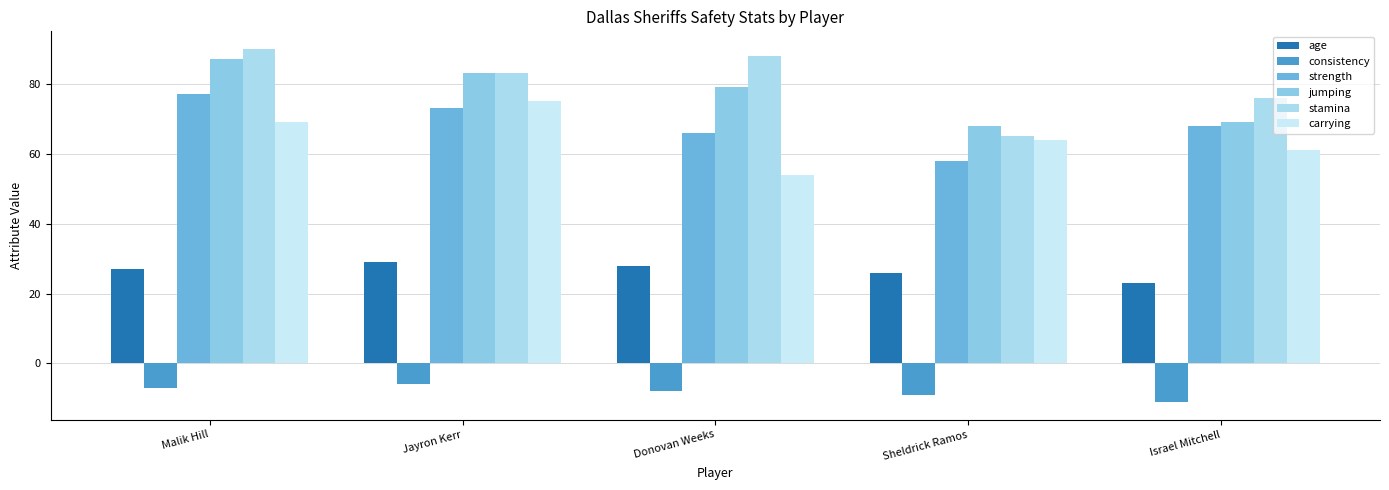

Count the strength values in the range 66 to 73.

3